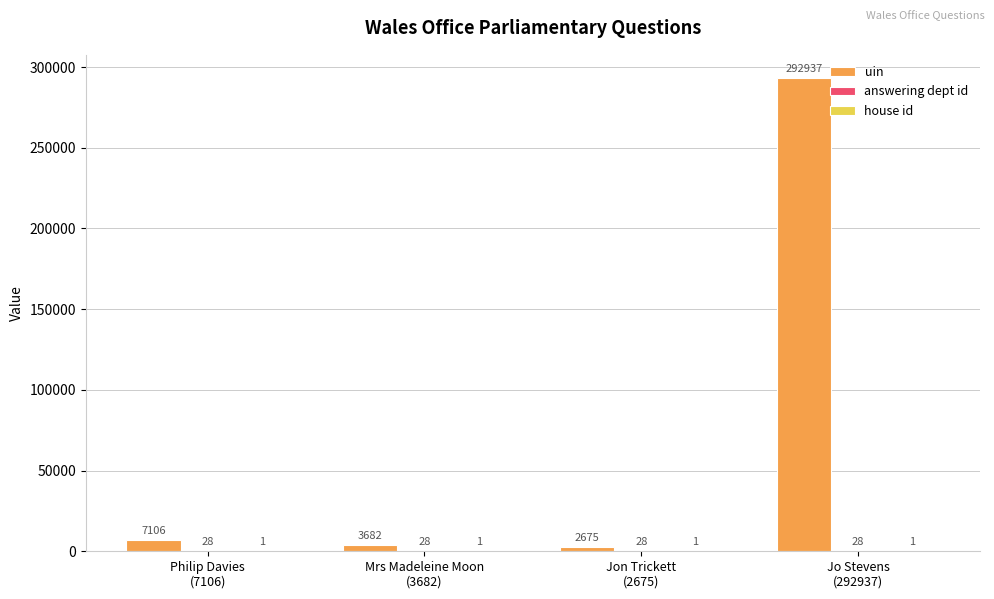

Which series has the largest total across all categories?

uin